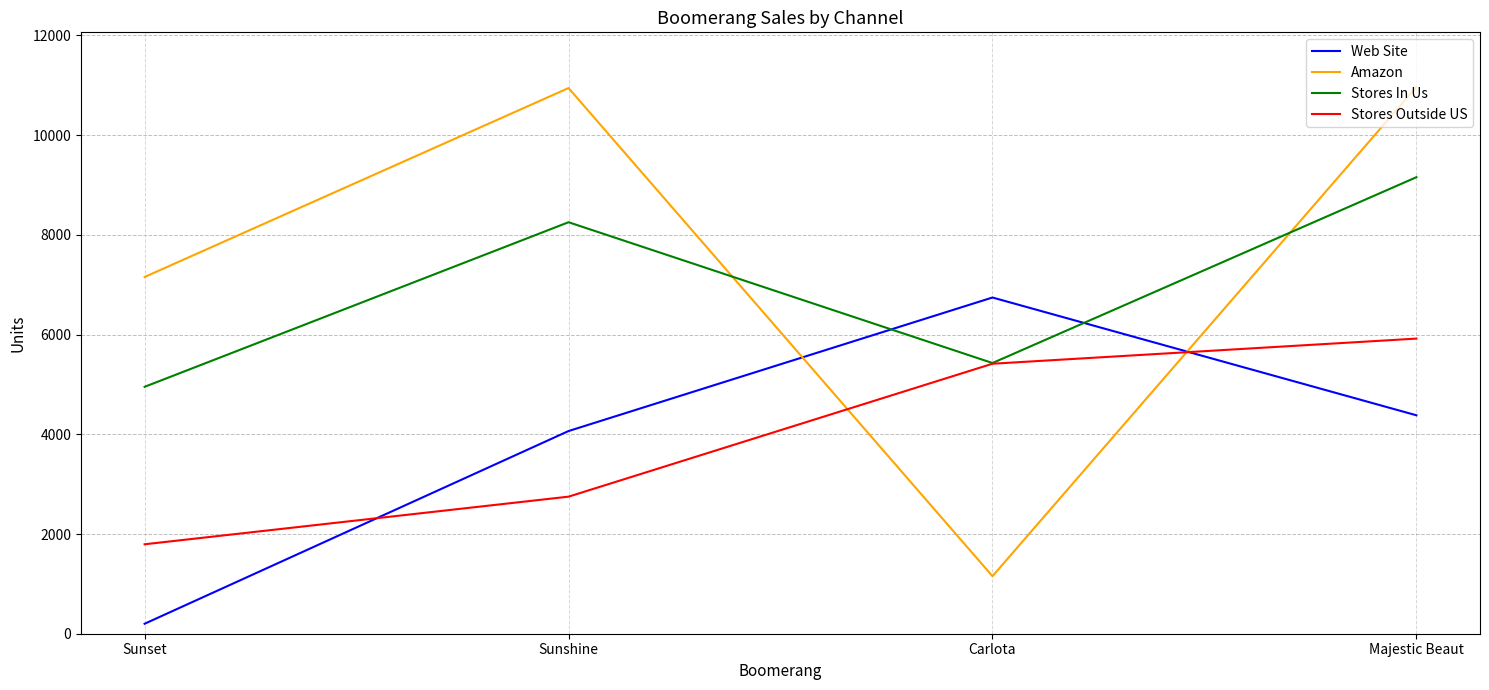

What is the sum of all Stores Outside US values?

15877